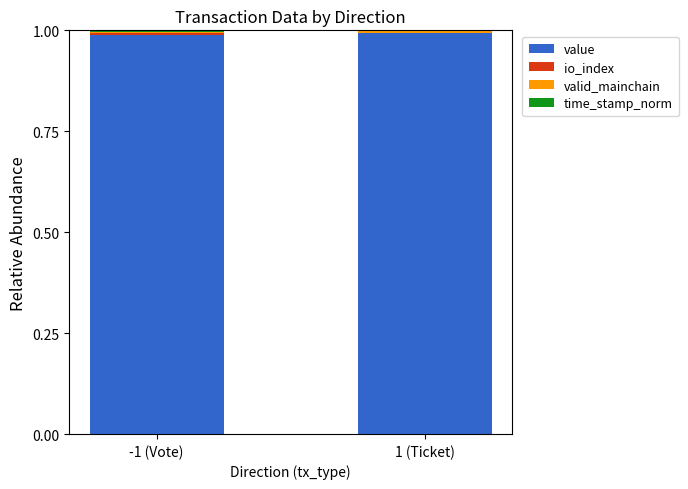

Is it true that value equals 1.0 at -1 (Vote)?

True